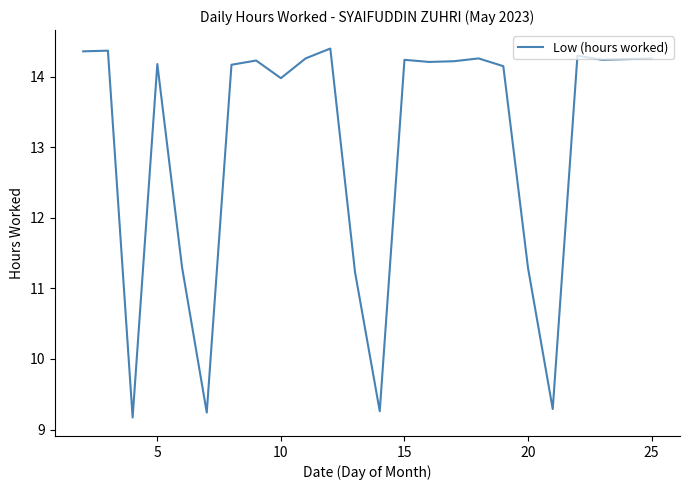

What is the difference between the maximum and minimum values?

5.2